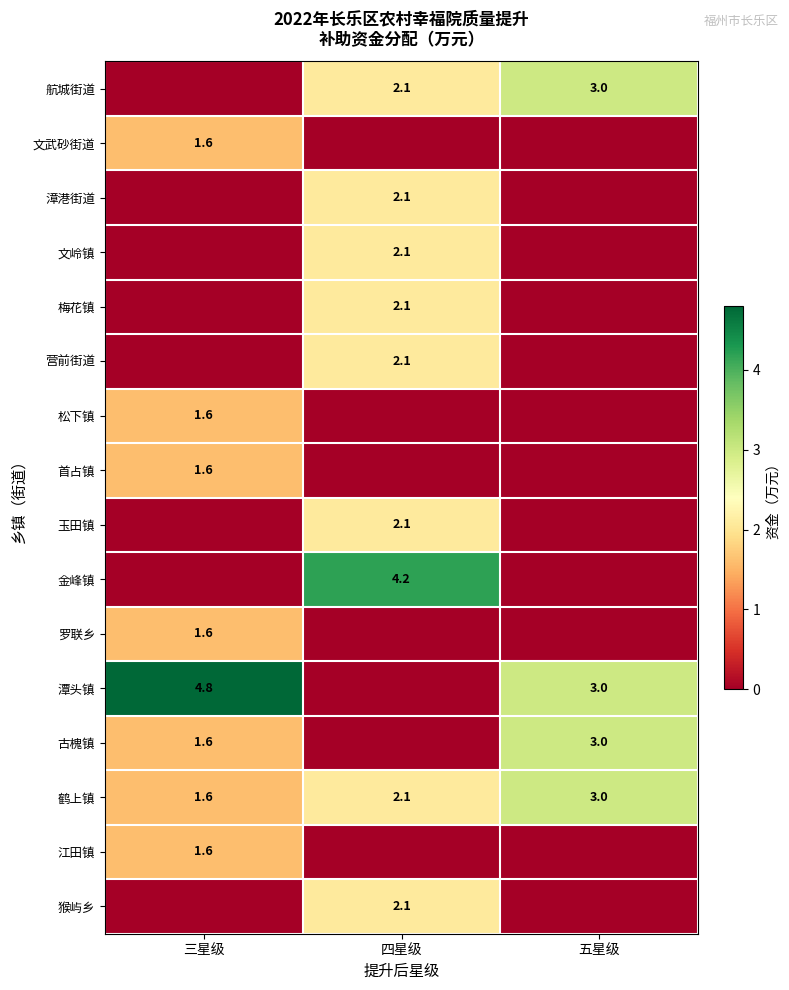

What is the difference between the highest and lowest values at 三星级?

4.8